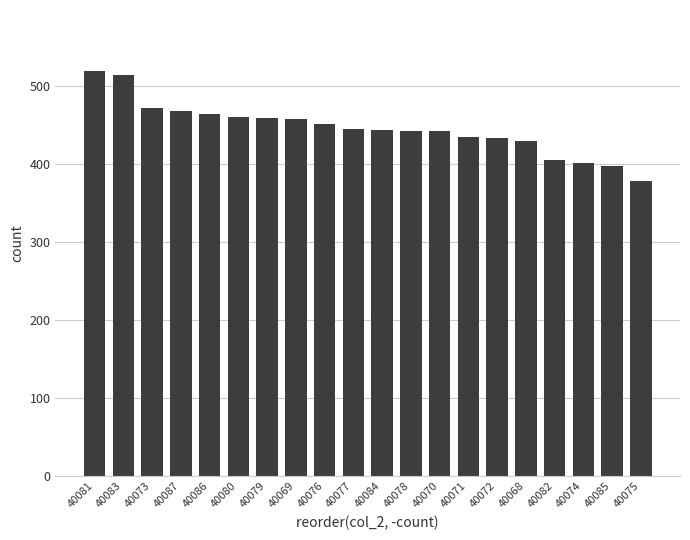

What position from the right is 40080?

15